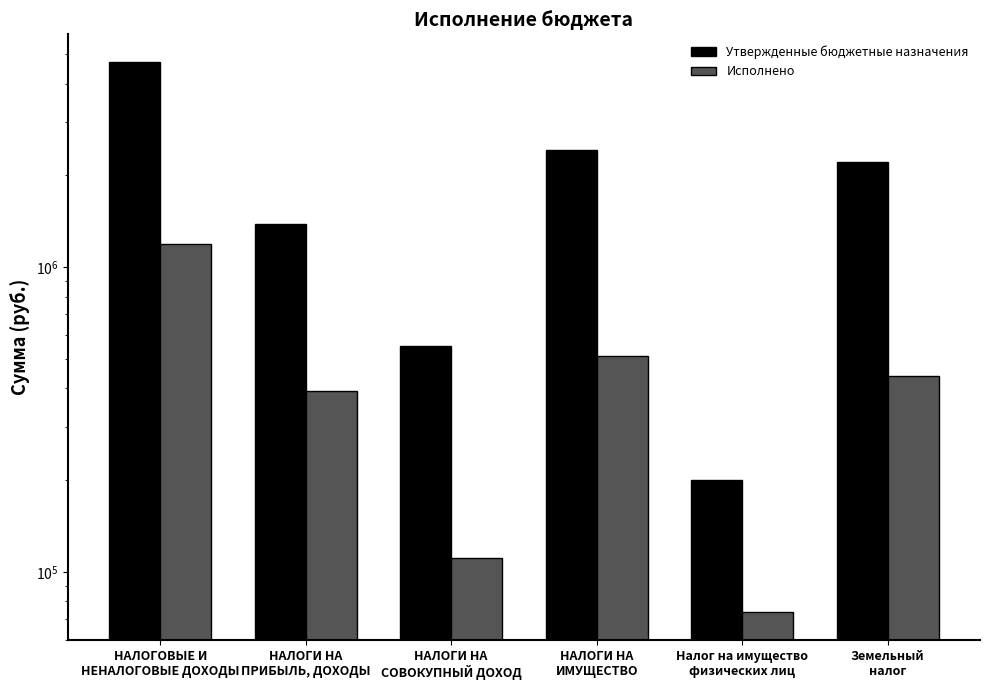

Which series has the largest total across all categories?

Утвержденные бюджетные назначения